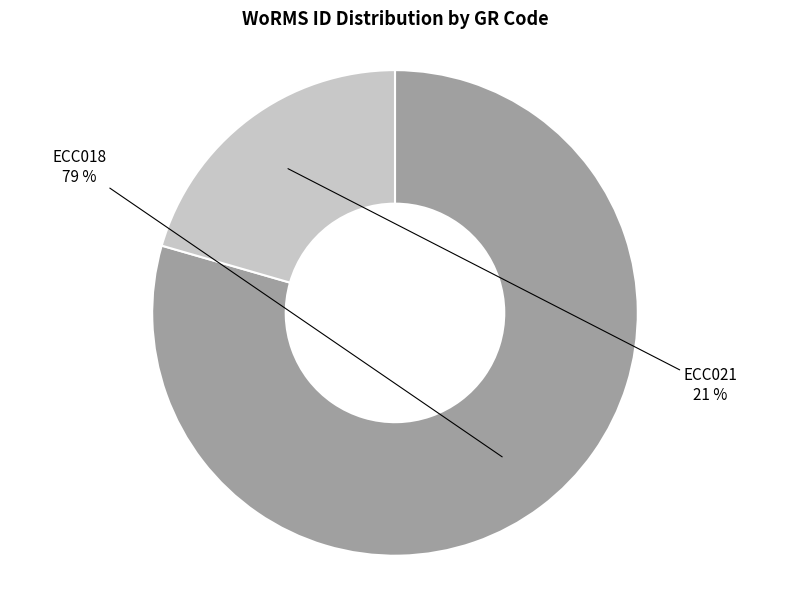

Which slice represents more than half of the pie?

ECC018